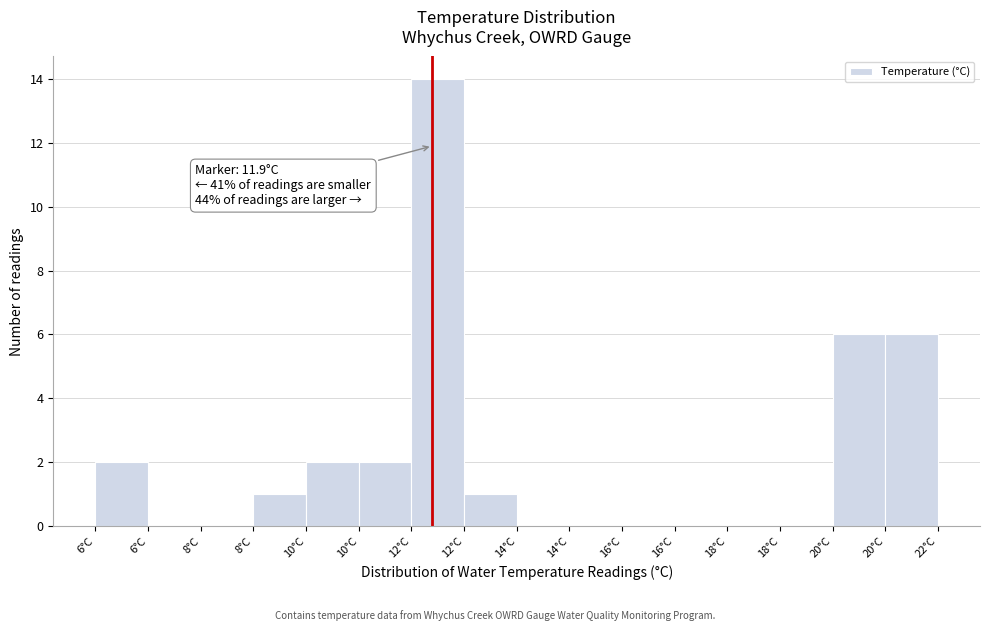

Count the number of data series in this chart.

1